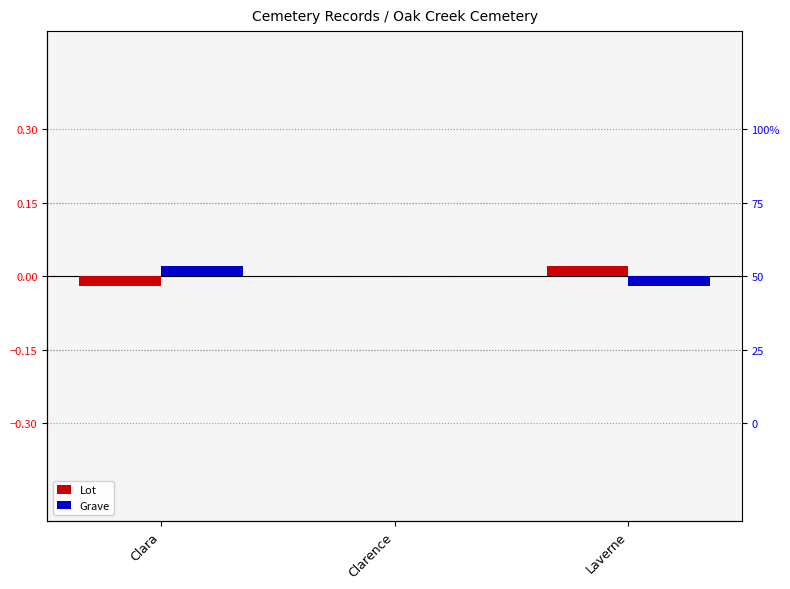

The value of Lot at Laverne is 0.0. True or false?

True